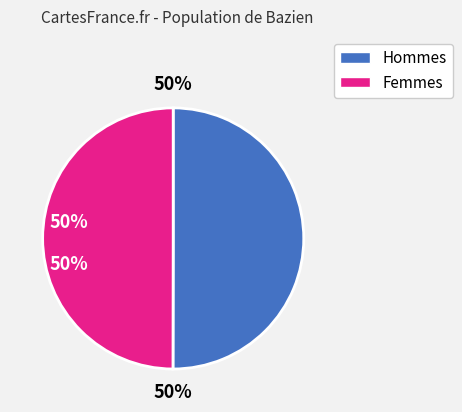

To the nearest percent, what is the average slice percentage?

50%